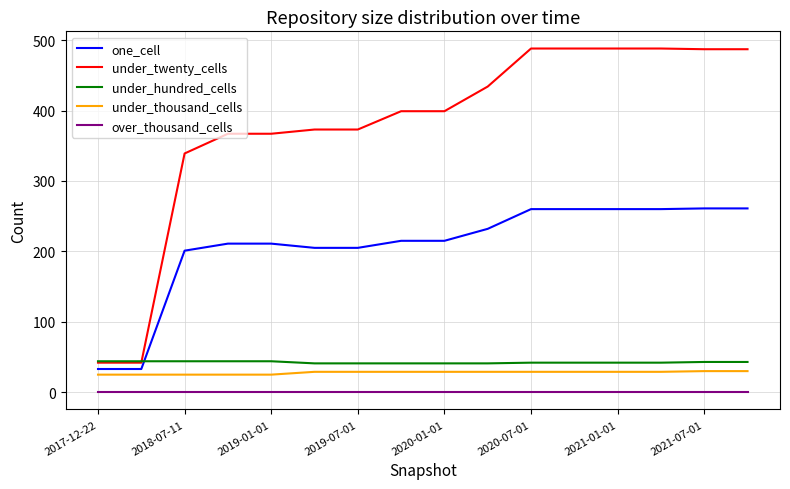

What is the highest value of the under_twenty_cells series?

488